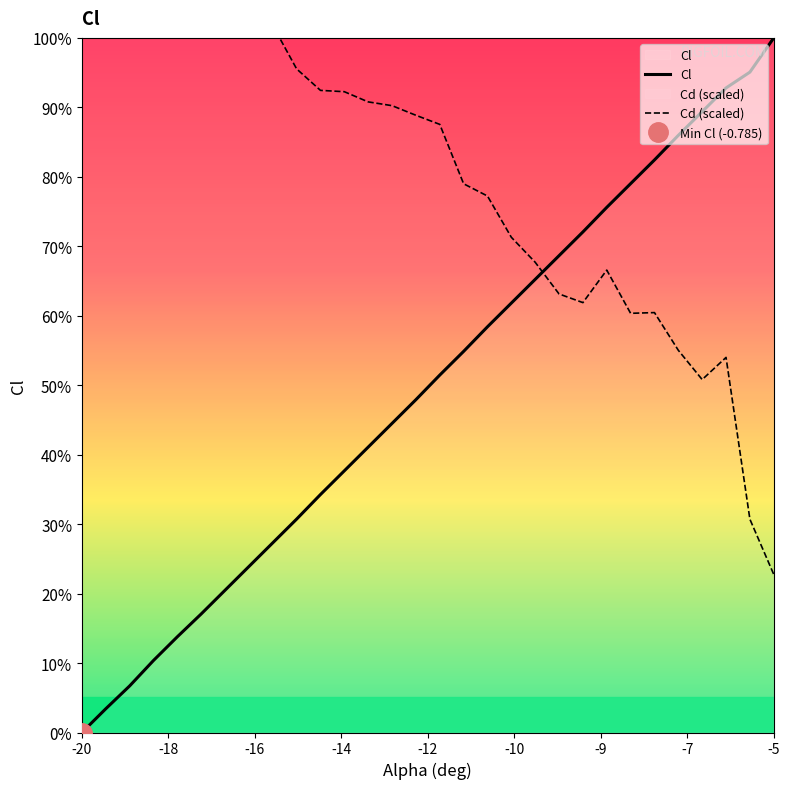

Reading right to left, list all the values displayed in this chart.

Cl: 0.0	-0.0	-0.1	-0.1	-0.1	-0.1	-0.2	-0.2	-0.2	-0.2	-0.3	-0.3	-0.3	-0.4	-0.4	-0.4	-0.4	-0.5	-0.5	-0.5	-0.5	-0.6	-0.6	-0.6	-0.7	-0.7	-0.7	-0.7	-0.8	-0.8
Cd (scaled): -0.6	-0.5	-0.4	-0.4	-0.3	-0.3	-0.3	-0.3	-0.3	-0.3	-0.2	-0.2	-0.2	-0.2	-0.1	-0.1	-0.1	-0.1	-0.1	-0.1	-0.0	0.0	0.0	0.1	0.1	0.1	0.1	0.2	0.2	0.2